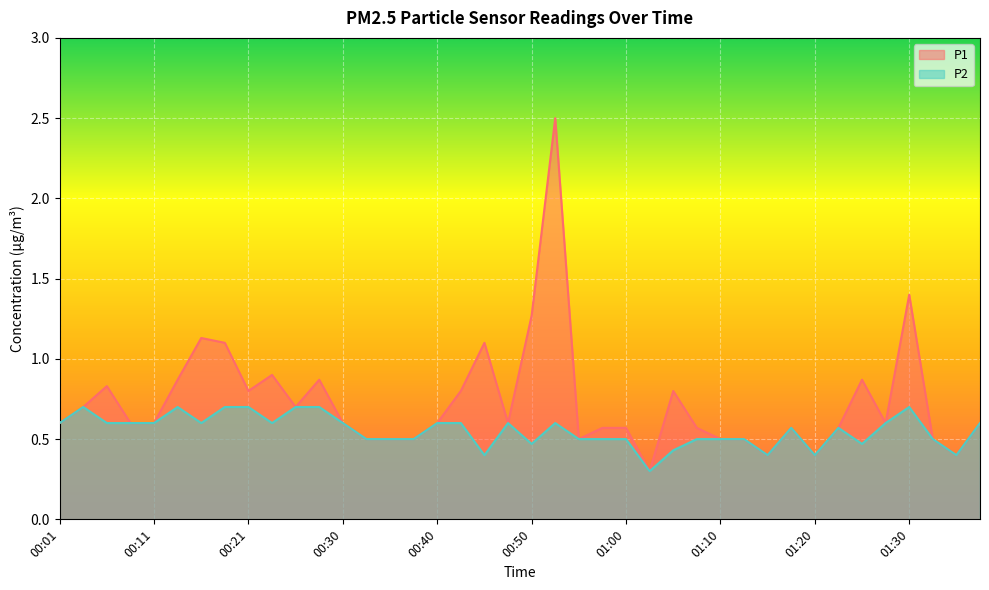

What is the label of the 9th point from the left?

00:21